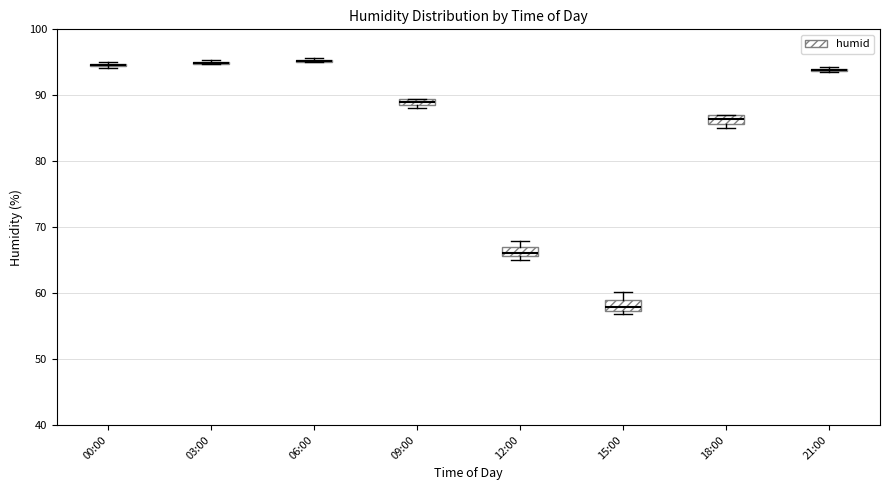

Where is the lower edge of the box for 18:00 on the y-axis? The values are not printed on the chart, so give them approximately, as read against the axis.

86